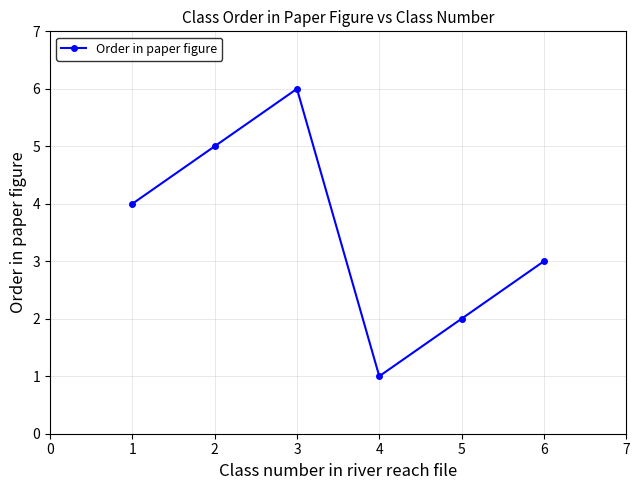

What is the change in value from 4 to 5?

+1